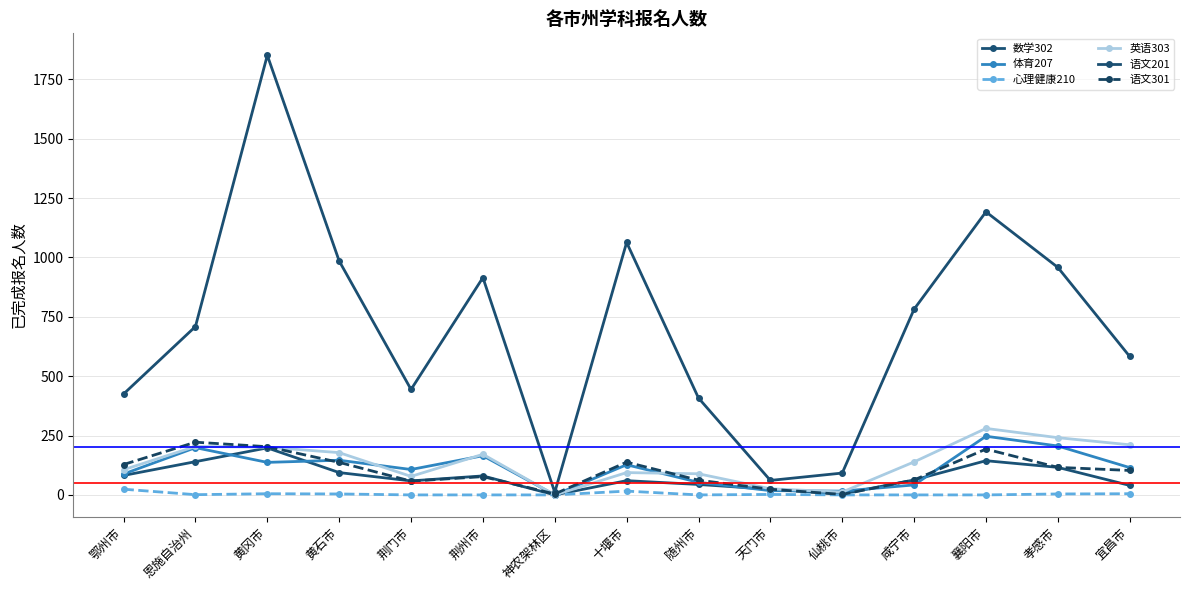

At which category is the sum across all series the highest?

黄冈市